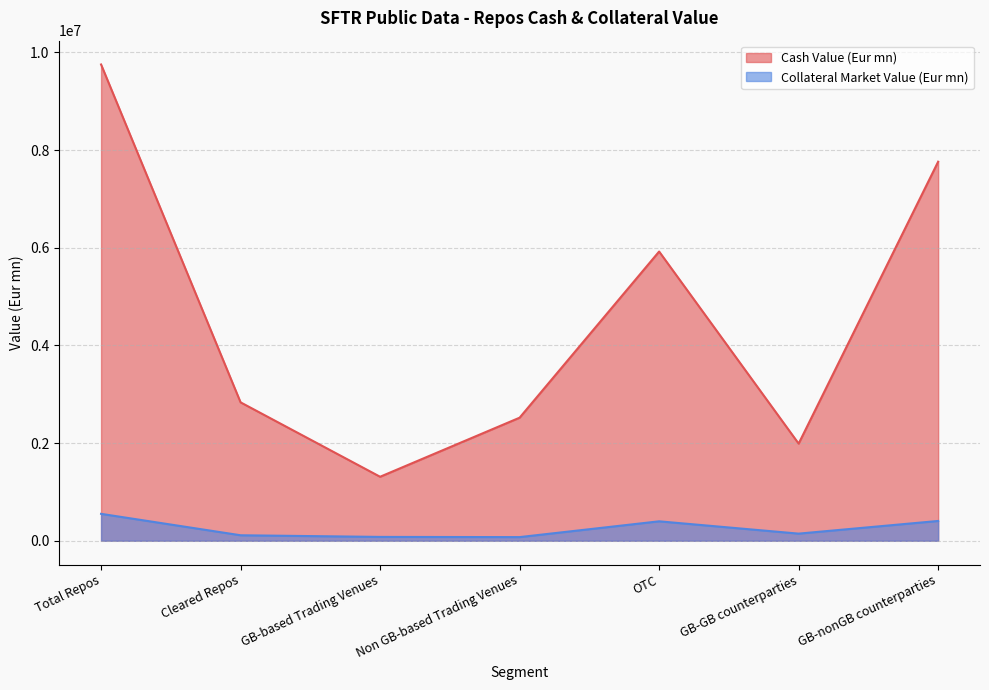

The value of Collateral Market Value (Eur mn) at GB-nonGB counterparties is 405207.1. True or false?

True